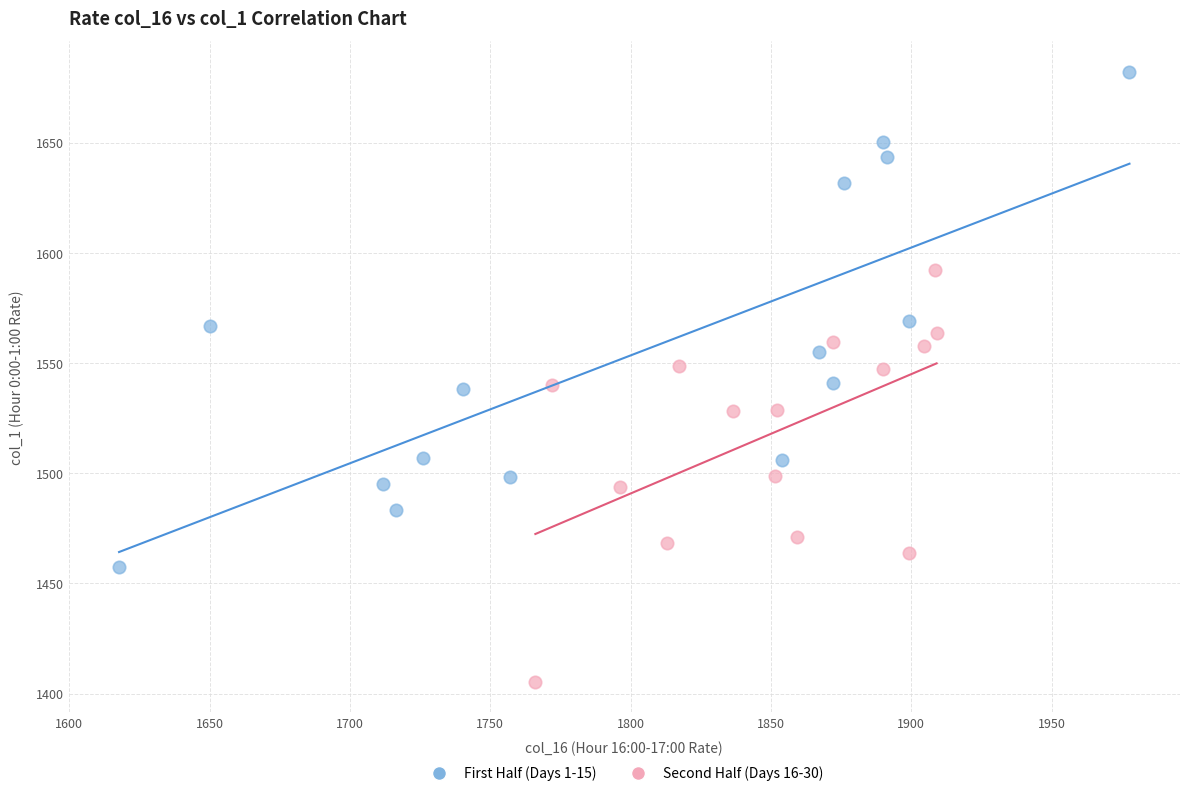

What are all the series names shown in the legend?

First Half (Days 1-15), Second Half (Days 16-30)